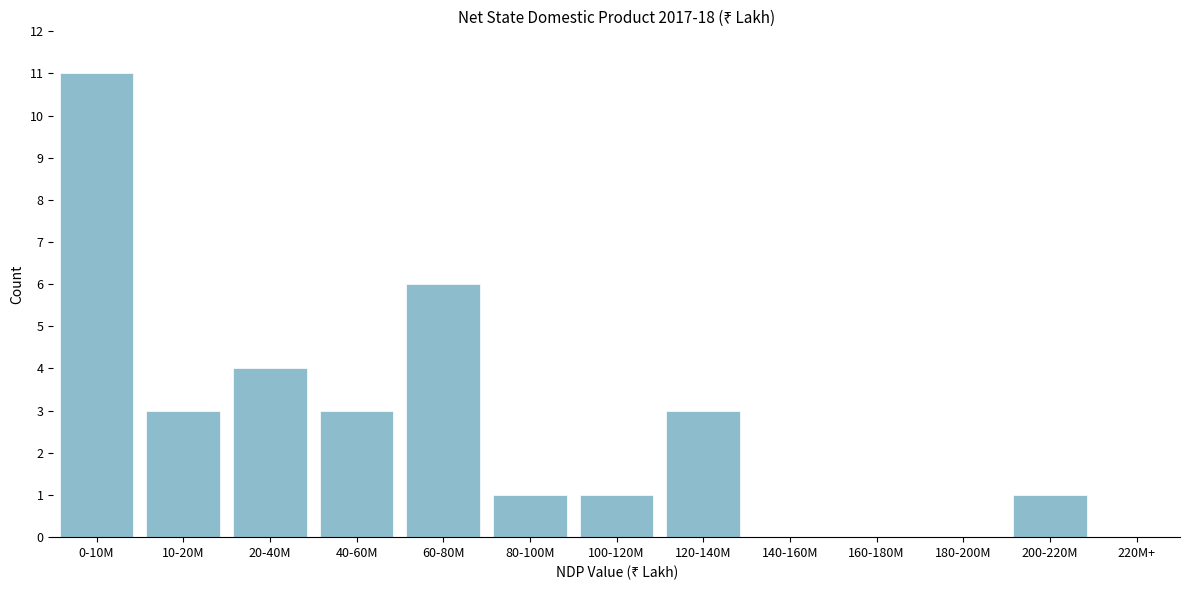

Reading left to right, extract all data points from this chart.

0-10M=11	10-20M=3	20-40M=4	40-60M=3	60-80M=6	80-100M=1	100-120M=1	120-140M=3	140-160M=0	160-180M=0	180-200M=0	200-220M=1	220M+=0